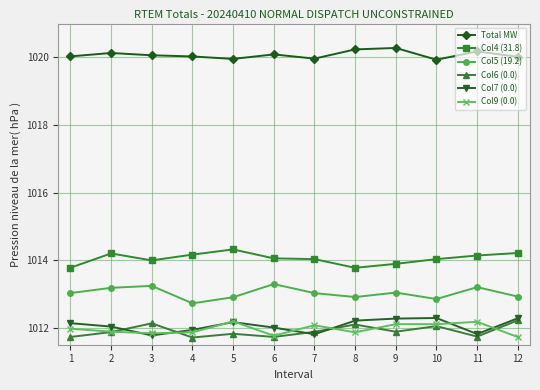

True or false: Col7 (0.0) and Col4 (31.8) cross at least once.

False